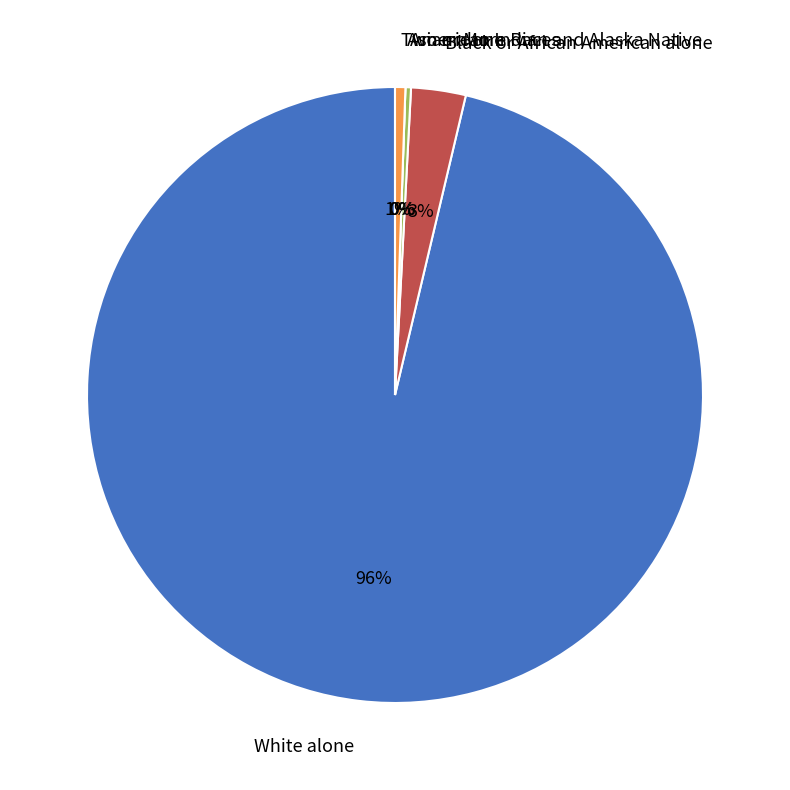

What is the change in value from Asian alone to Two or More Races?

+13